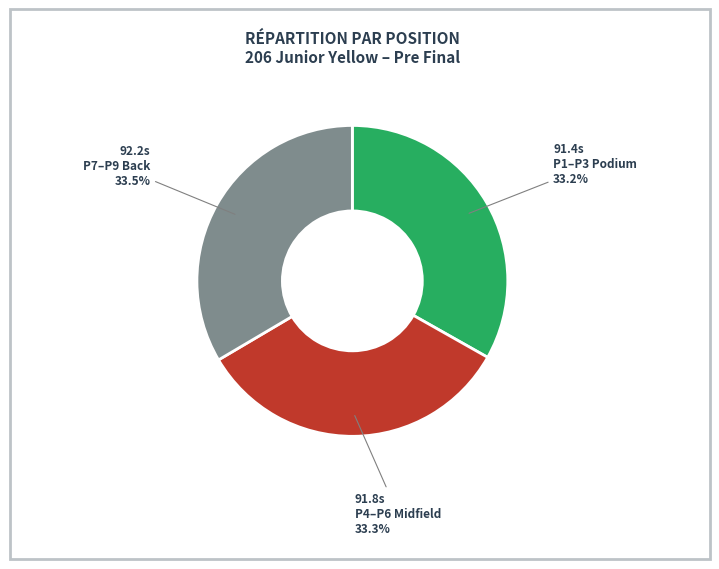

Is there any slice that represents more than half of the pie?

No